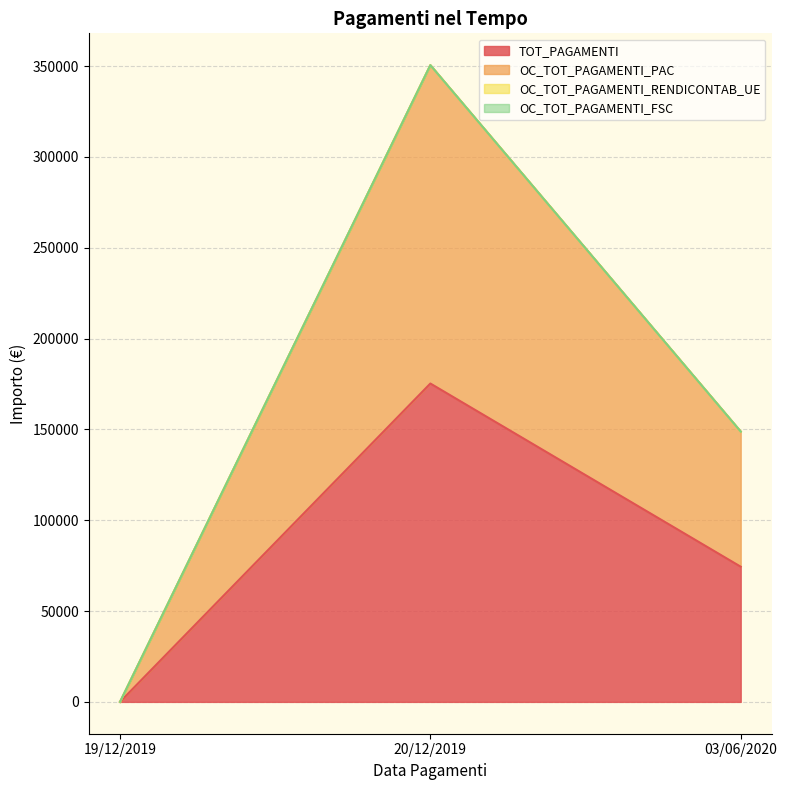

How many lines are shown in the chart?

4